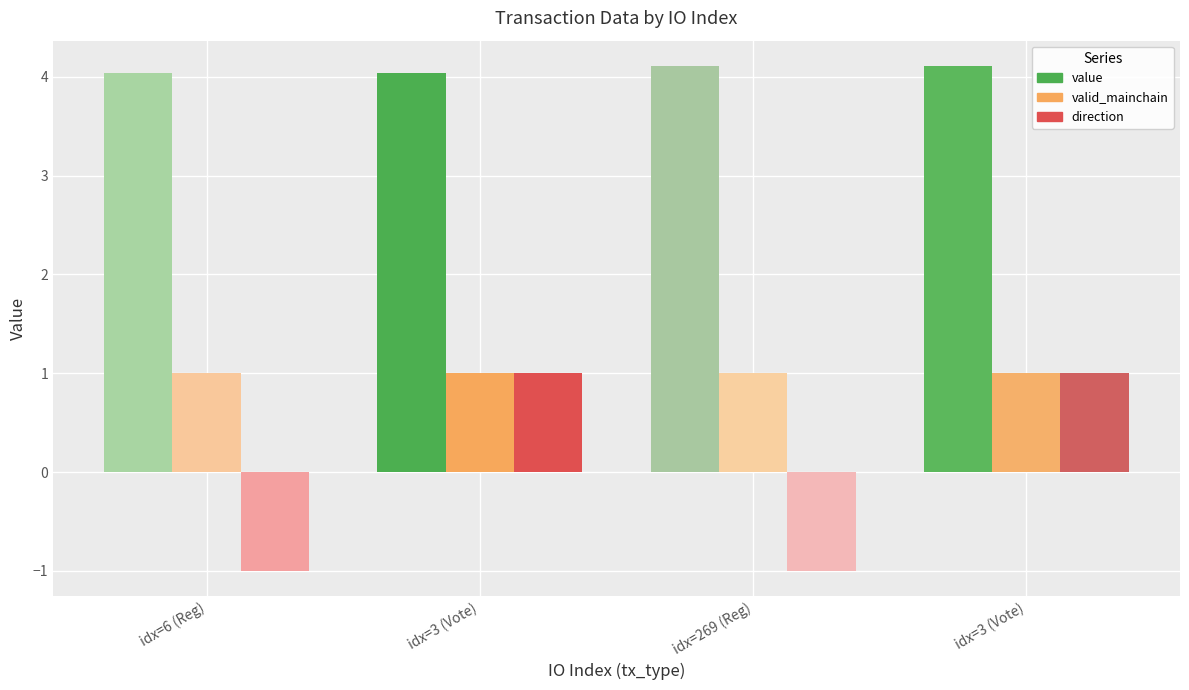

True or false: value has a value of 4.0 at 6.

True